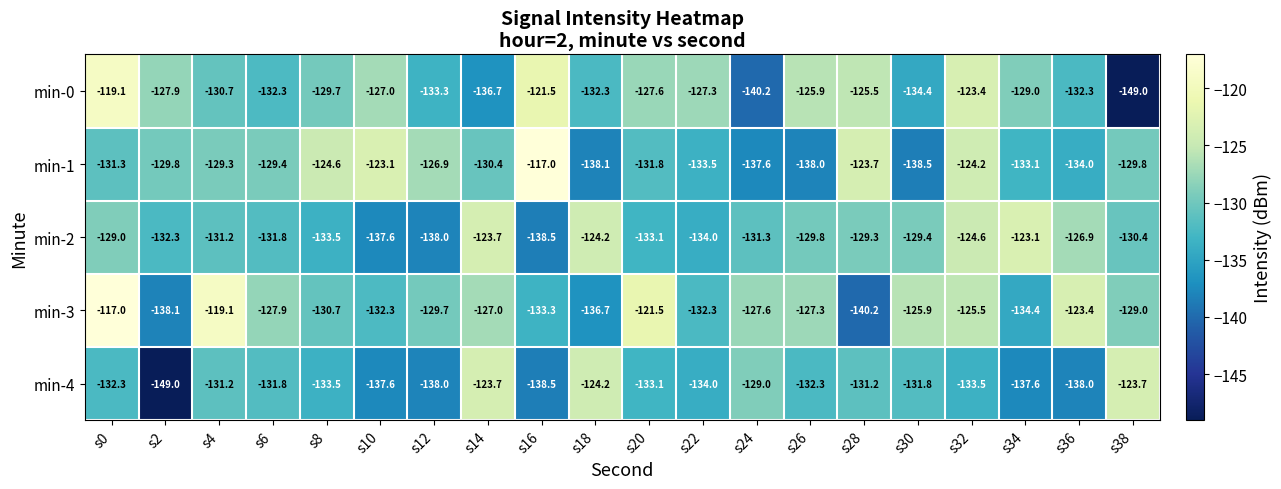

At which category is the sum across all series the highest?

s0